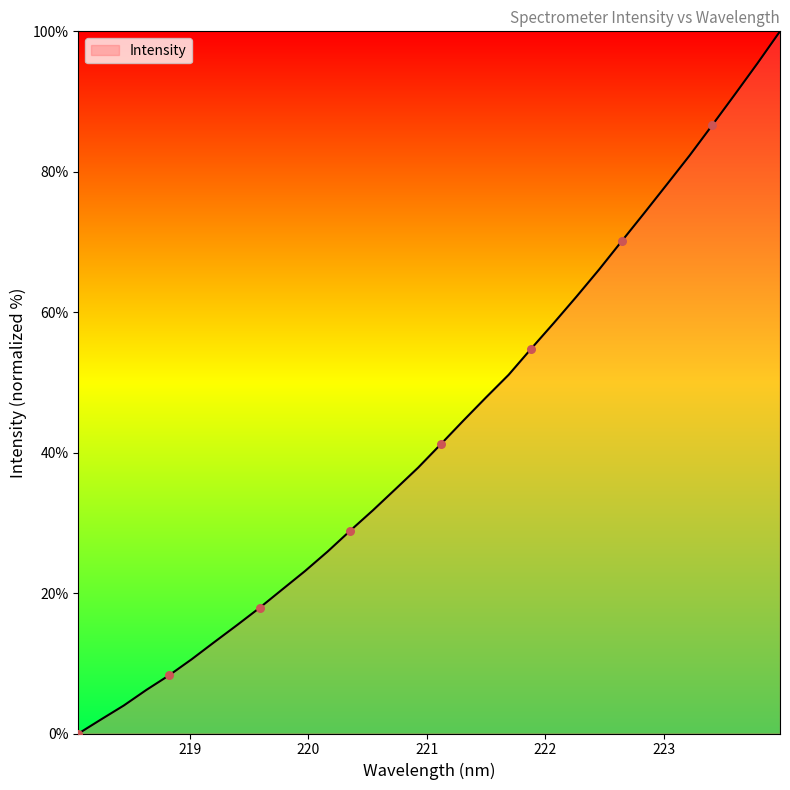

What is the maximum value shown in the chart?

100.0